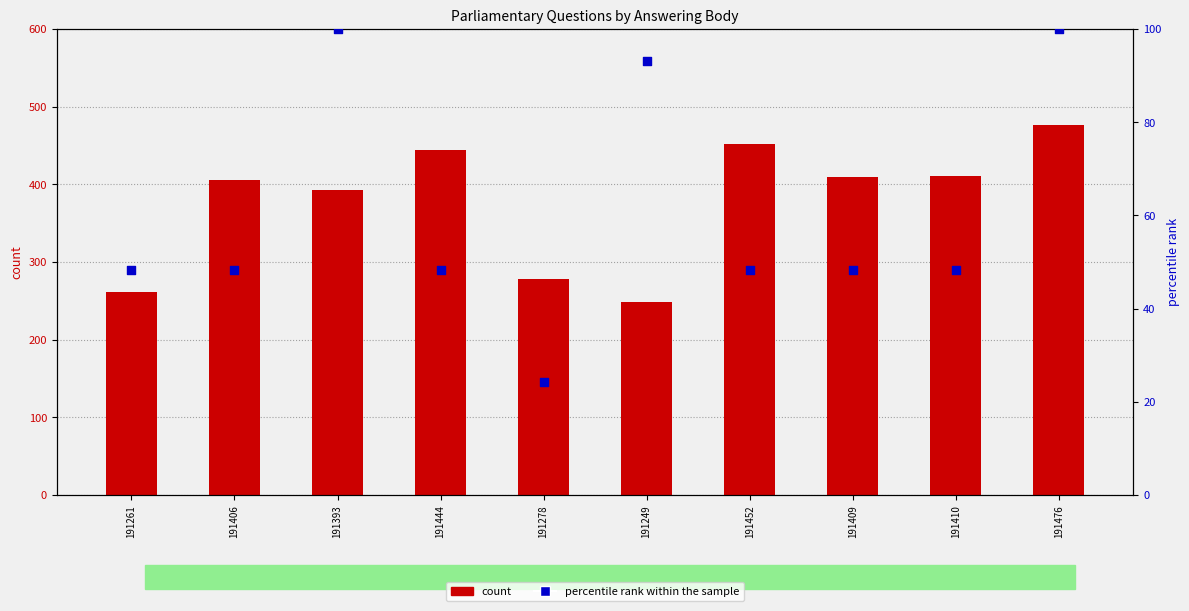

Which series has the largest total across all categories?

count (uin offset)